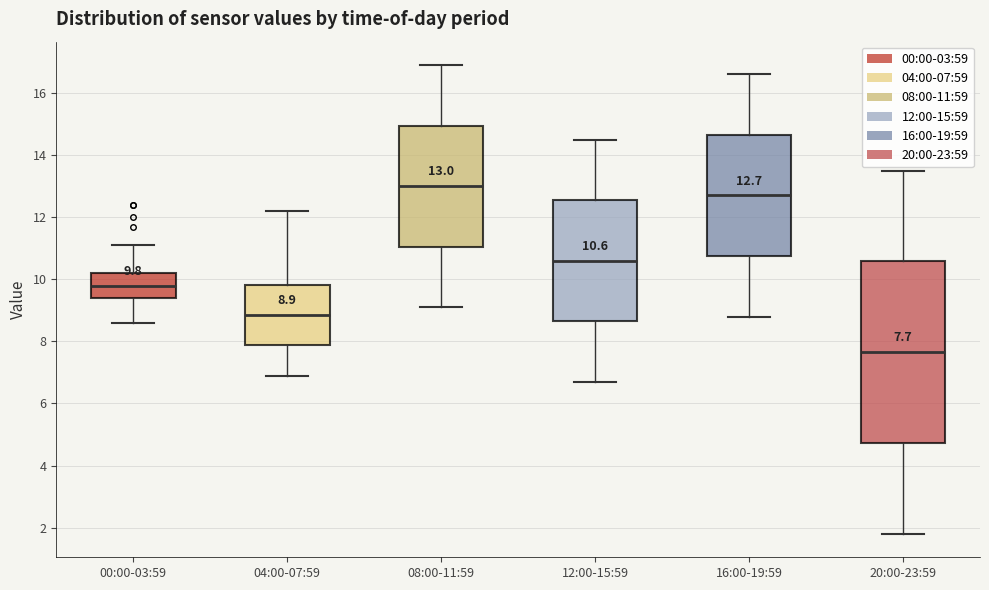

Which box's median line is the highest?

08:00-11:59